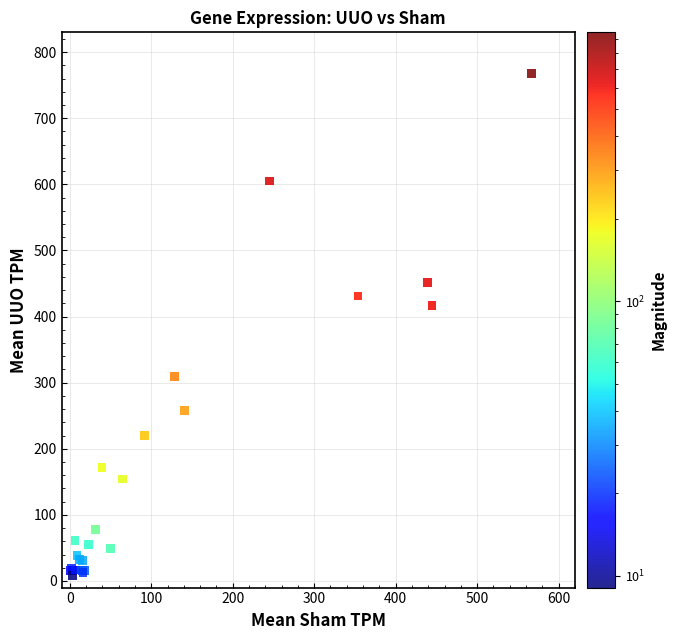

What Y value in the scatter plot is closest to 388?

416.3